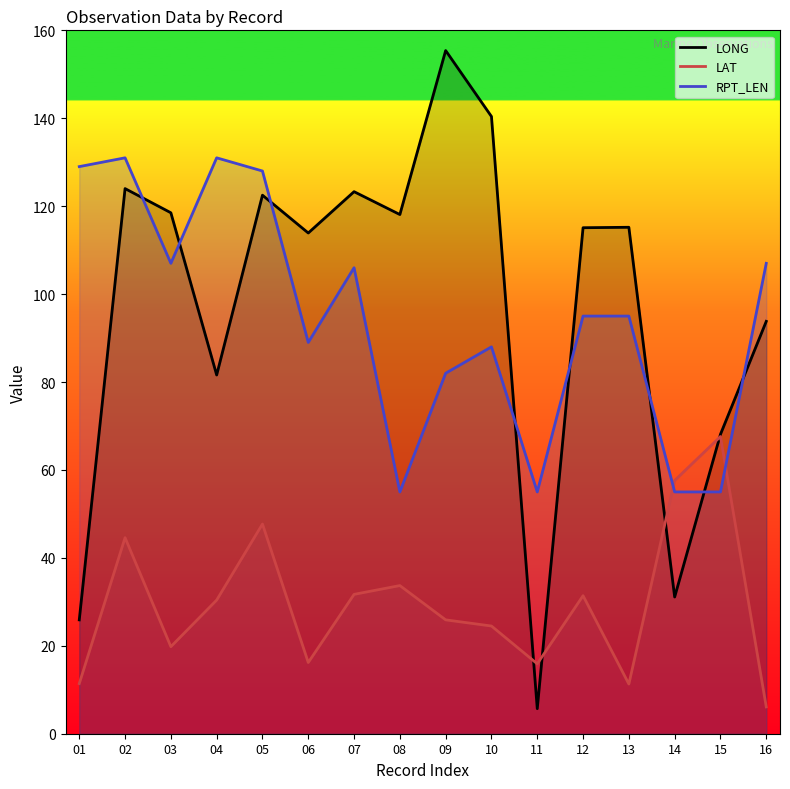

How many lines are shown in the chart?

3